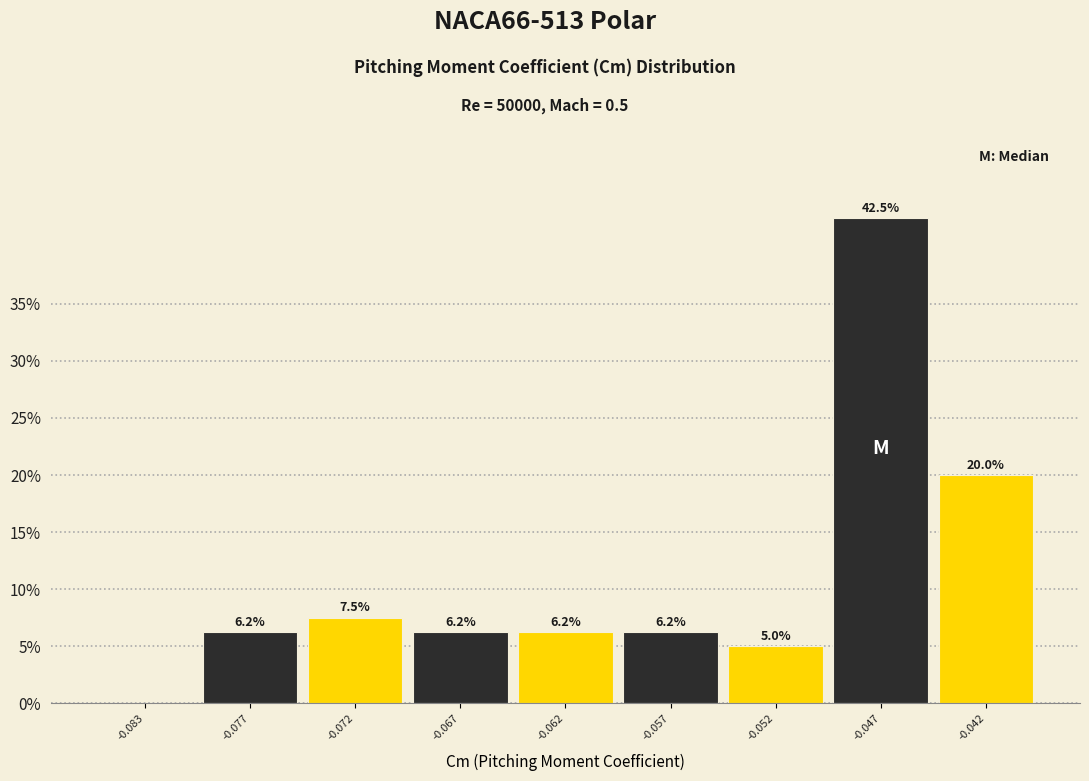

Which category has the highest value across all series?

-0.047